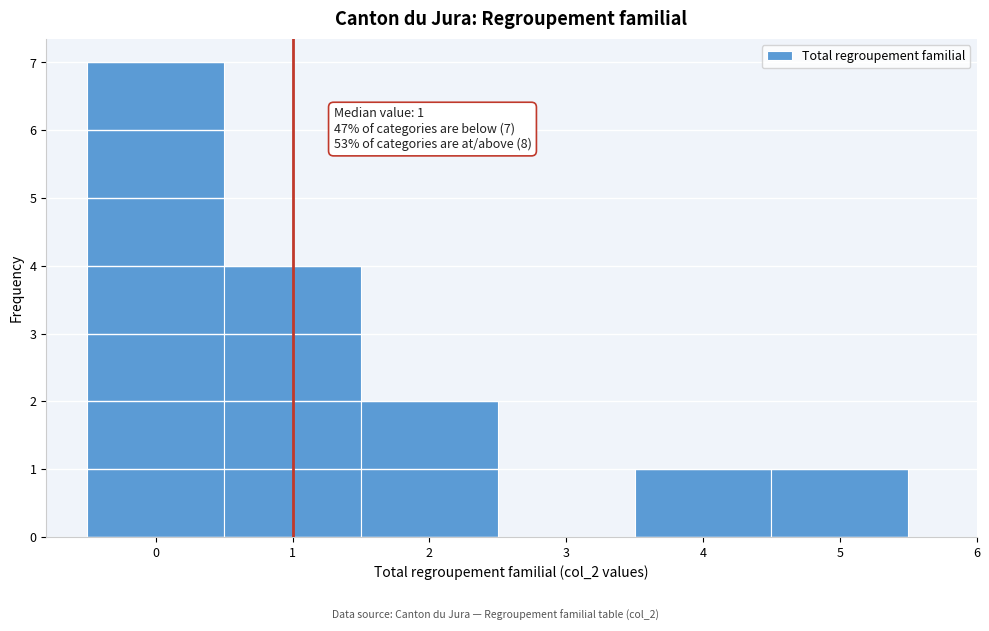

Over which range of the x-axis is the bar tallest?

-0.5 to 0.5